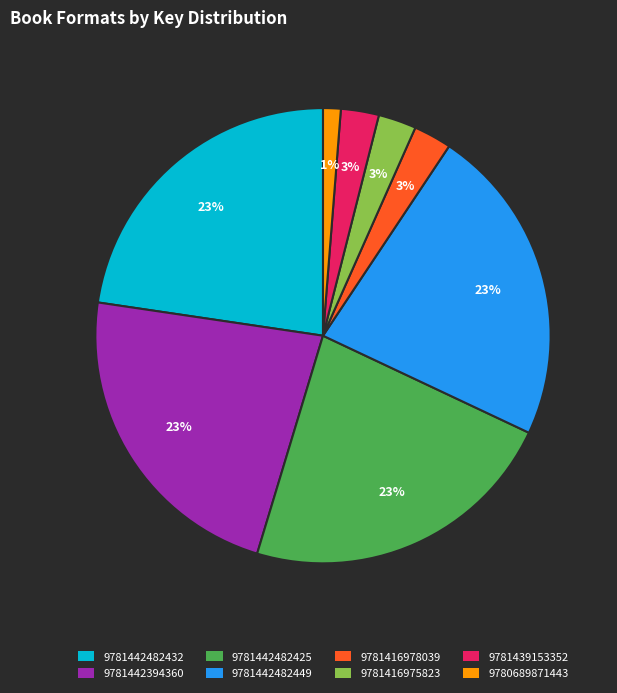

The 9780689871443 slice represents 9% of the pie. True or false?

False